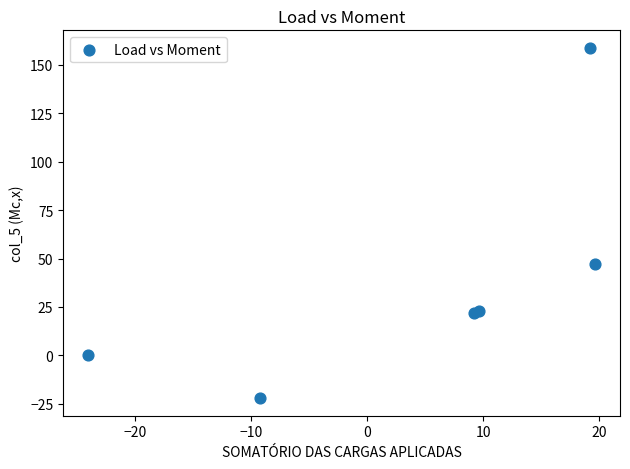

What Y value in the scatter plot is closest to 68?

47.0